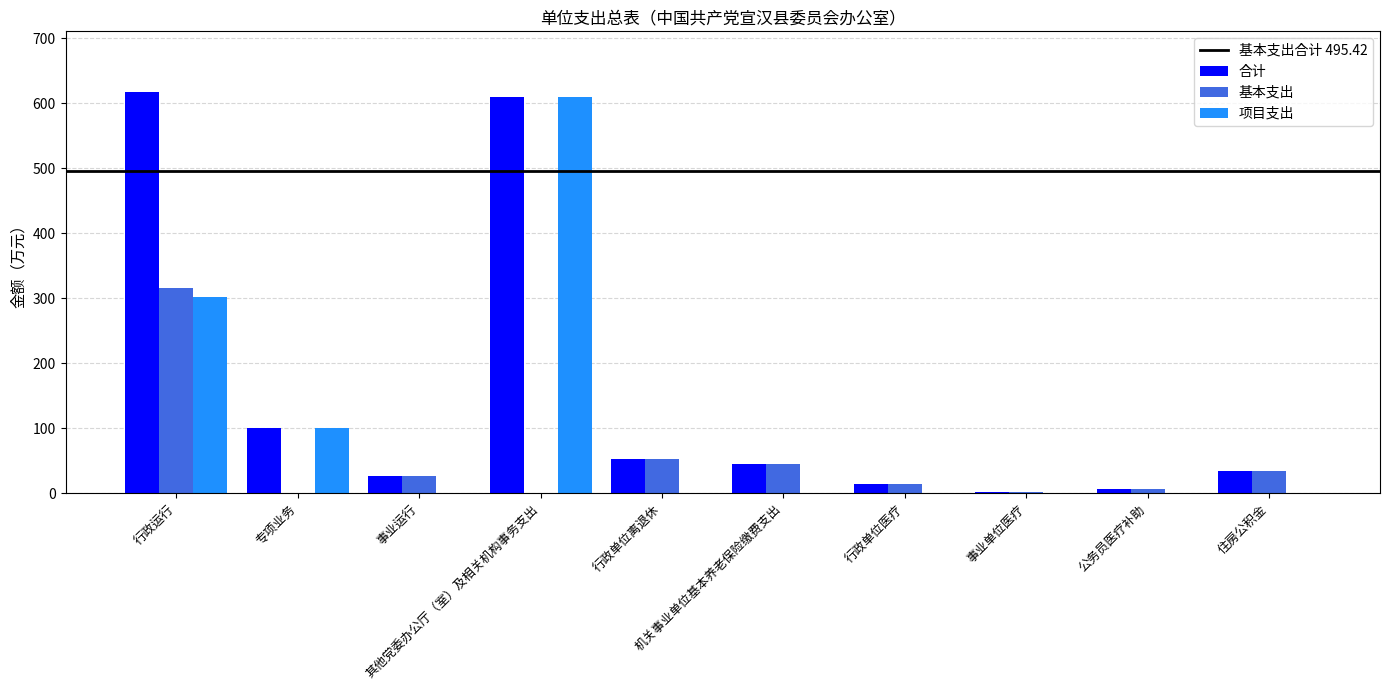

Which series has the largest total across all categories?

合计